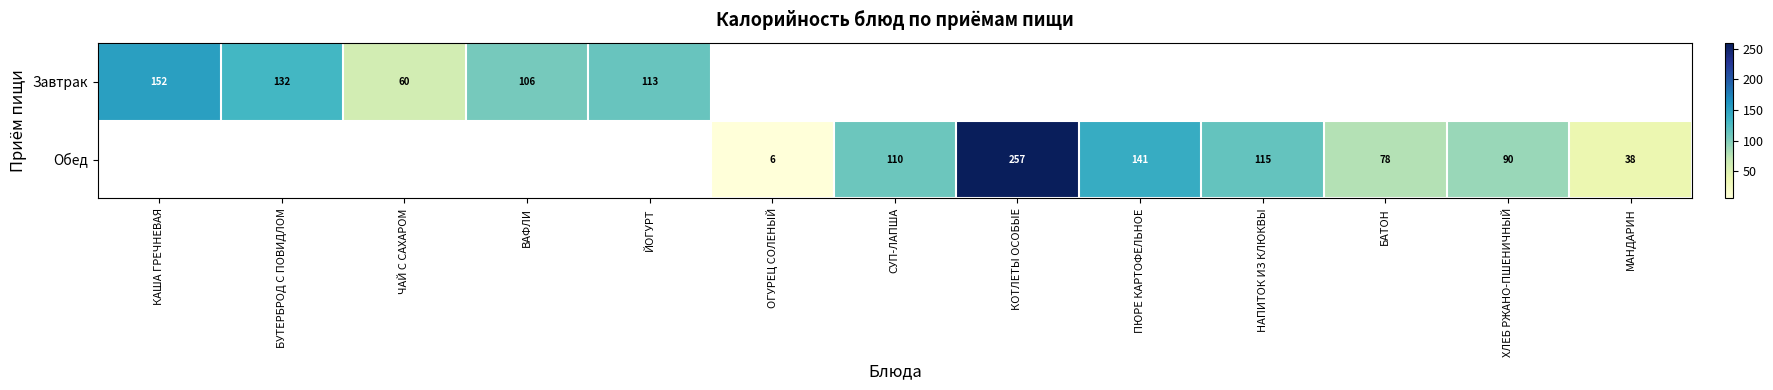

Is it true that Обед equals 133 at ХЛЕБ РЖАНО-ПШЕНИЧНЫЙ?

False